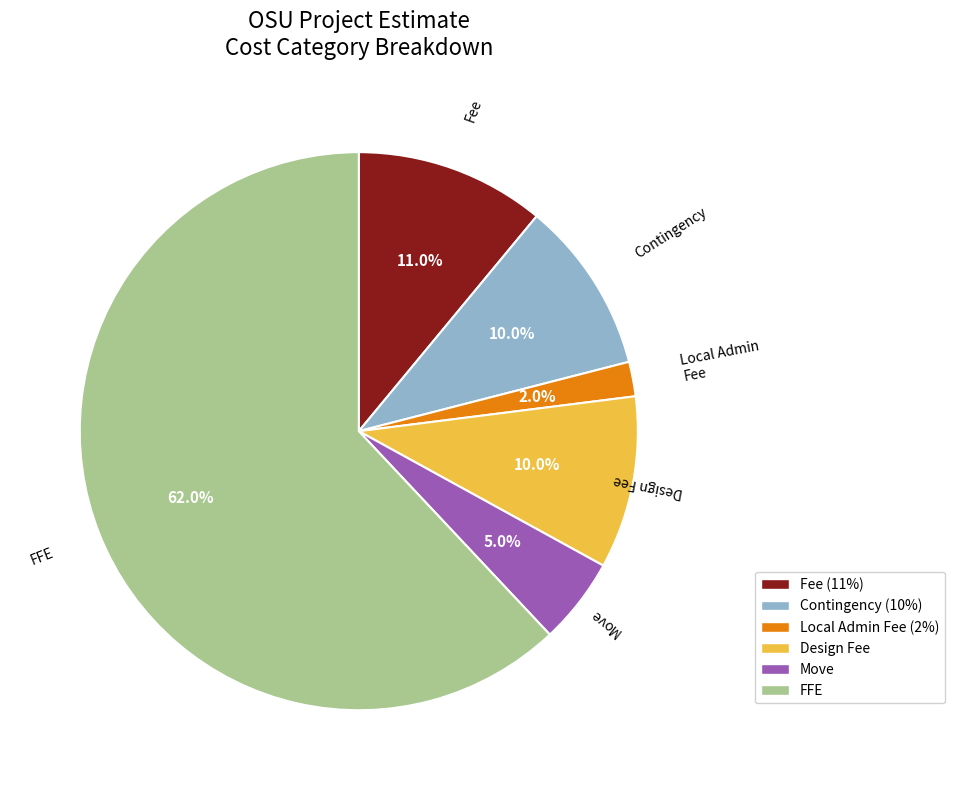

How many segments does this pie chart have?

6